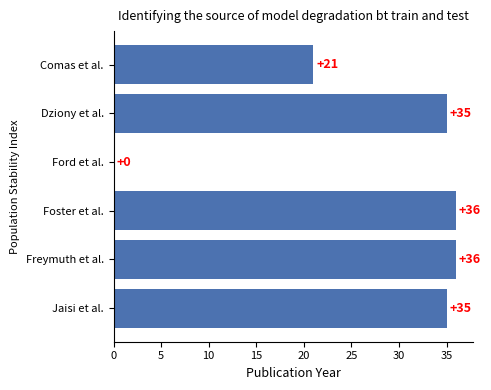

What is the sum of all values?

163